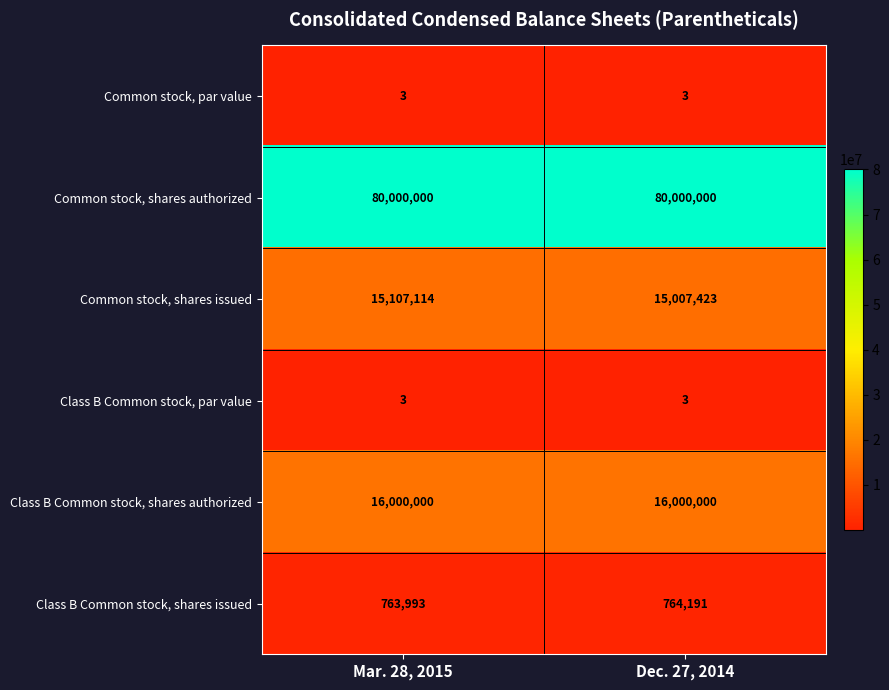

Reading left to right, what are all the values shown in this chart?

Common stock, par value: Mar. 28, 2015=3	Dec. 27, 2014=3
Common stock, shares authorized: Mar. 28, 2015=80000000	Dec. 27, 2014=80000000
Common stock, shares issued: Mar. 28, 2015=15107114	Dec. 27, 2014=15007423
Class B Common stock, par value: Mar. 28, 2015=3	Dec. 27, 2014=3
Class B Common stock, shares authorized: Mar. 28, 2015=16000000	Dec. 27, 2014=16000000
Class B Common stock, shares issued: Mar. 28, 2015=763993	Dec. 27, 2014=764191